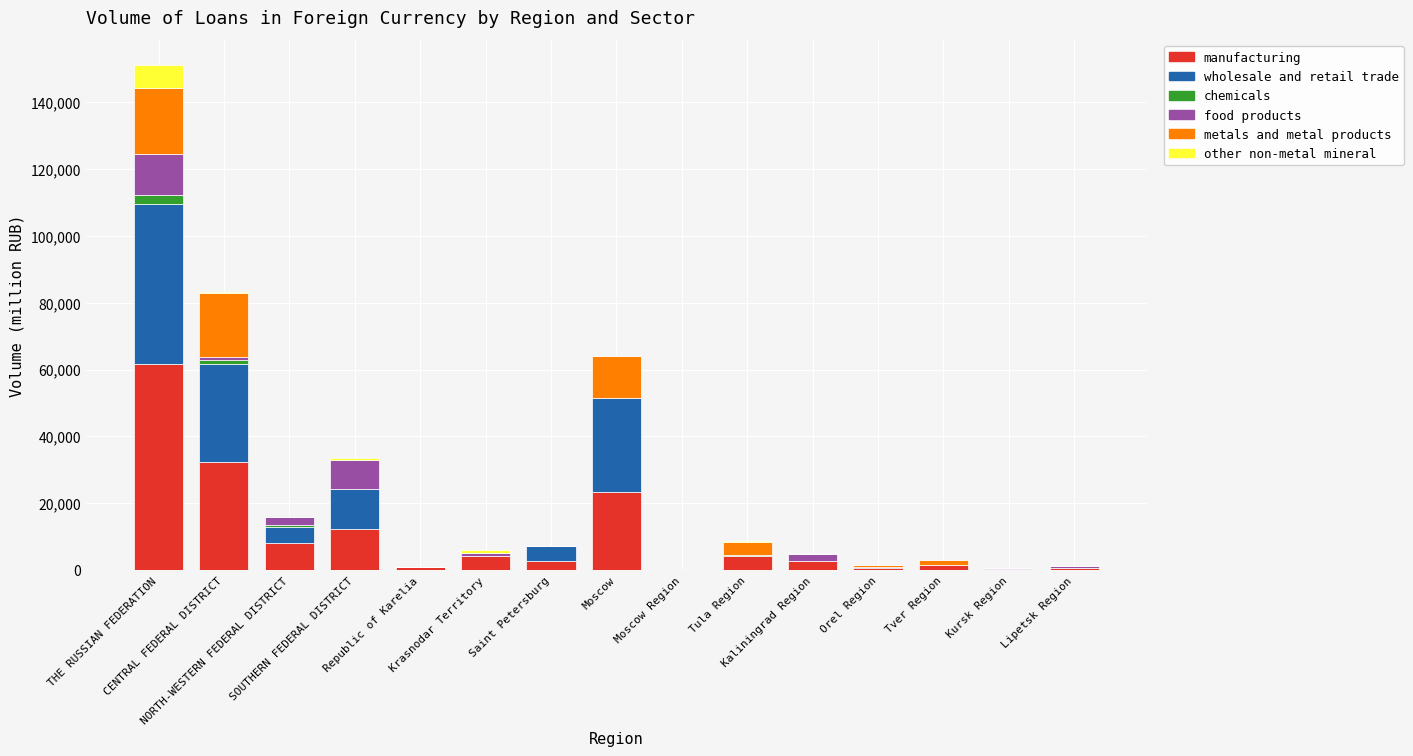

How many distinct data groups are displayed?

6